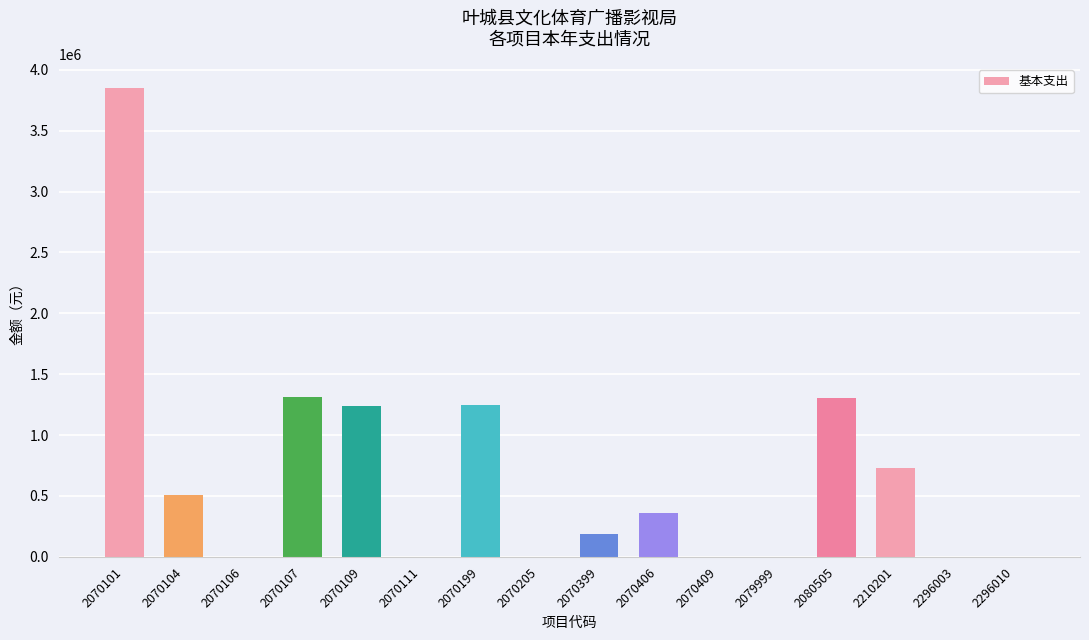

The chart shows a value of 340722.5 at 2070399. True or false?

False